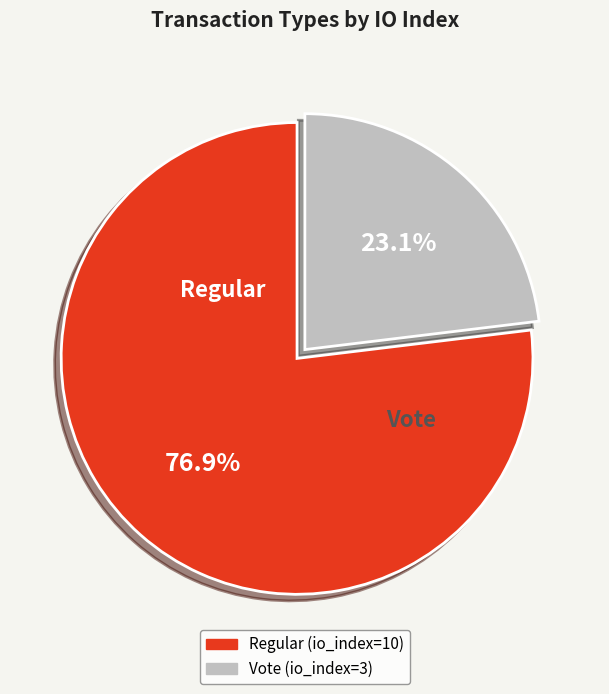

To the nearest percent, what is the difference between the largest and smallest slice percentages?

54%